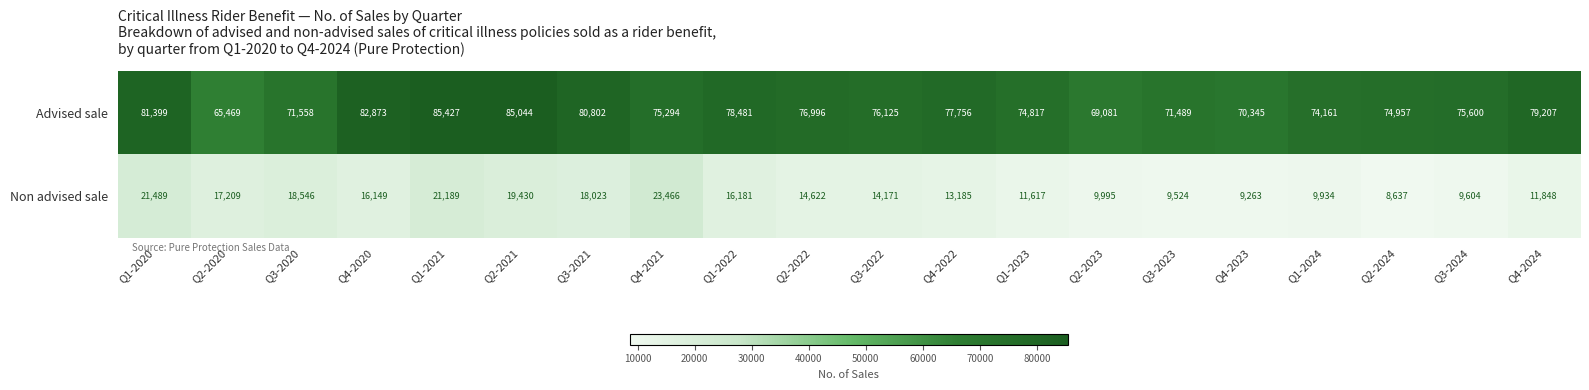

At which label is Non advised sale closest to 16051?

Q4-2020